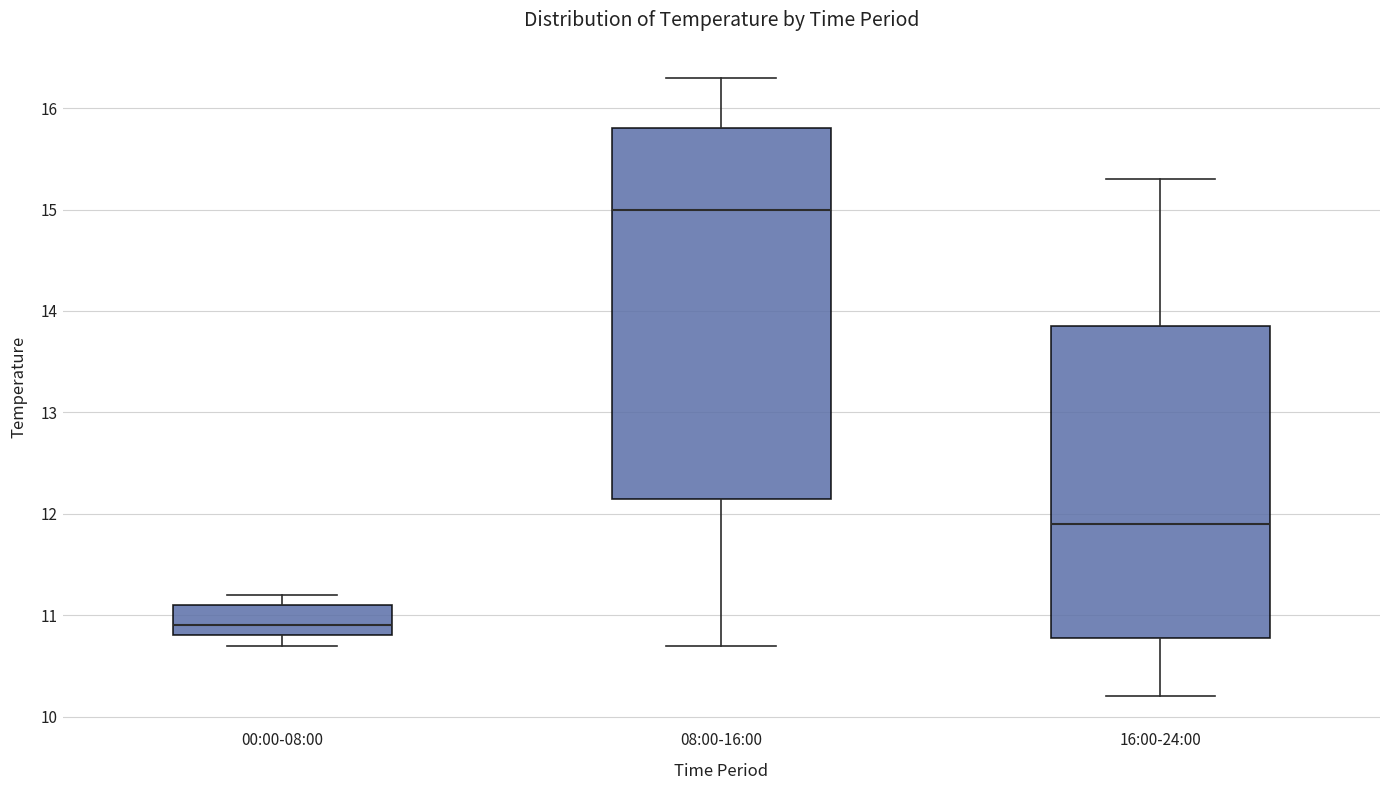

Where does the lower whisker of the box for 00:00-08:00 end on the y-axis? The values are not printed on the chart, so give them approximately, as read against the axis.

10.7